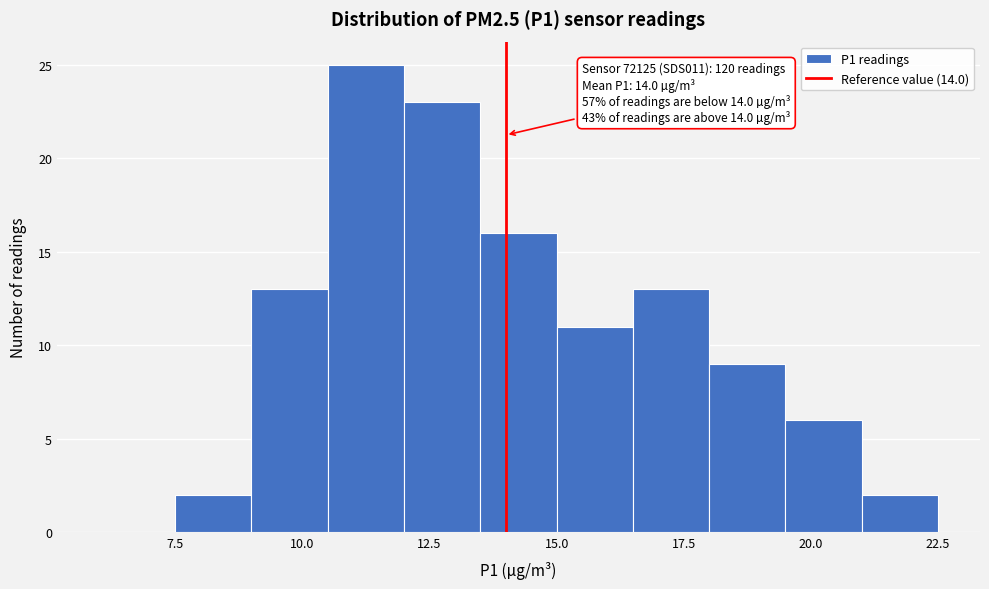

Around what value on the x-axis is the tallest bar? Give the approximate position of its centre, as read against the axis.

11.5